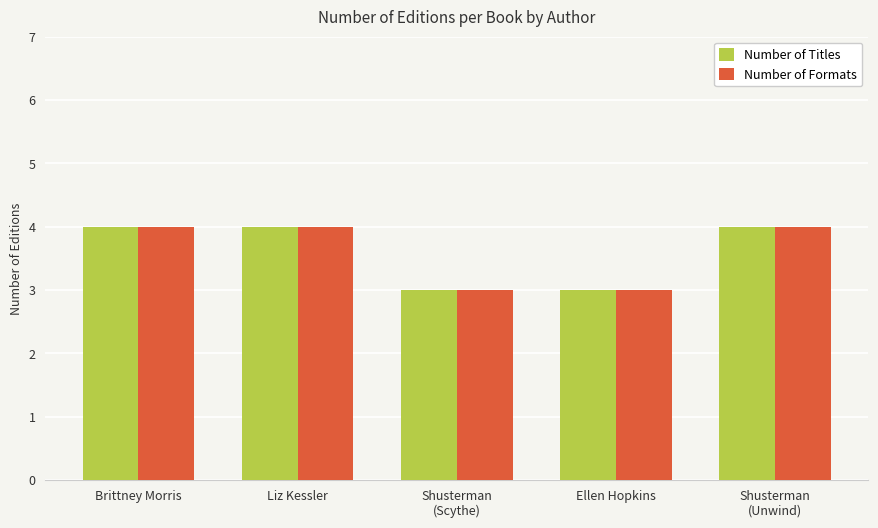

How many Number of Titles values are between 3 and 4?

5